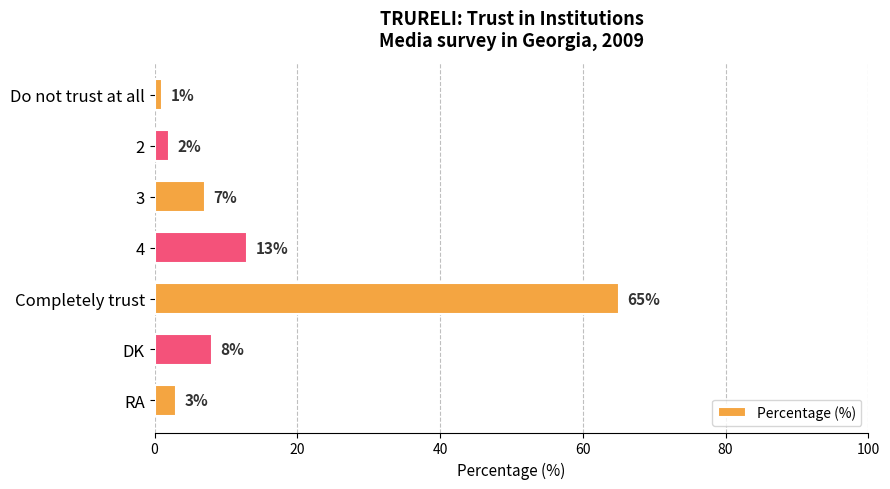

Which has a higher value, Completely trust or 3?

Completely trust